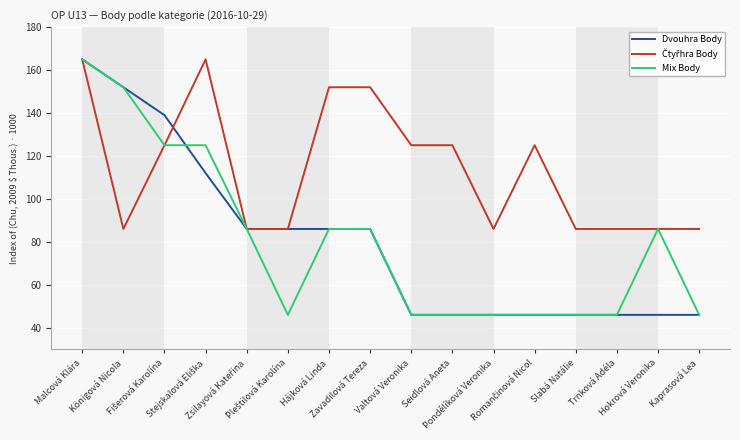

What is the greatest value displayed?

165